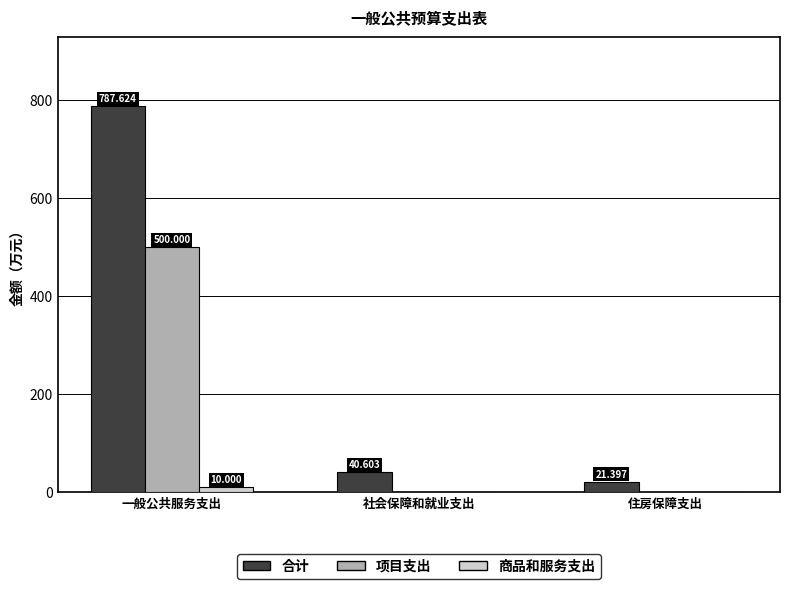

Between 社会保障和就业支出 and 住房保障支出, which series saw the biggest shift?

合计